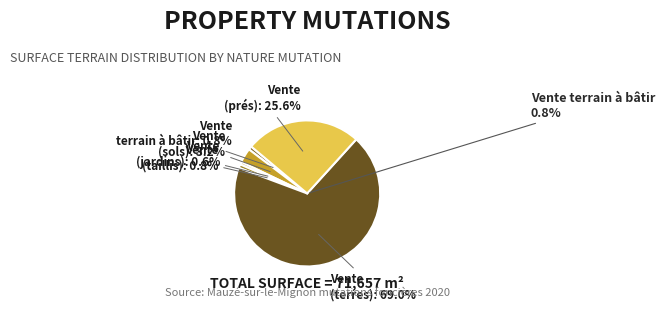

What portion of the pie excludes Vente?

86.3%